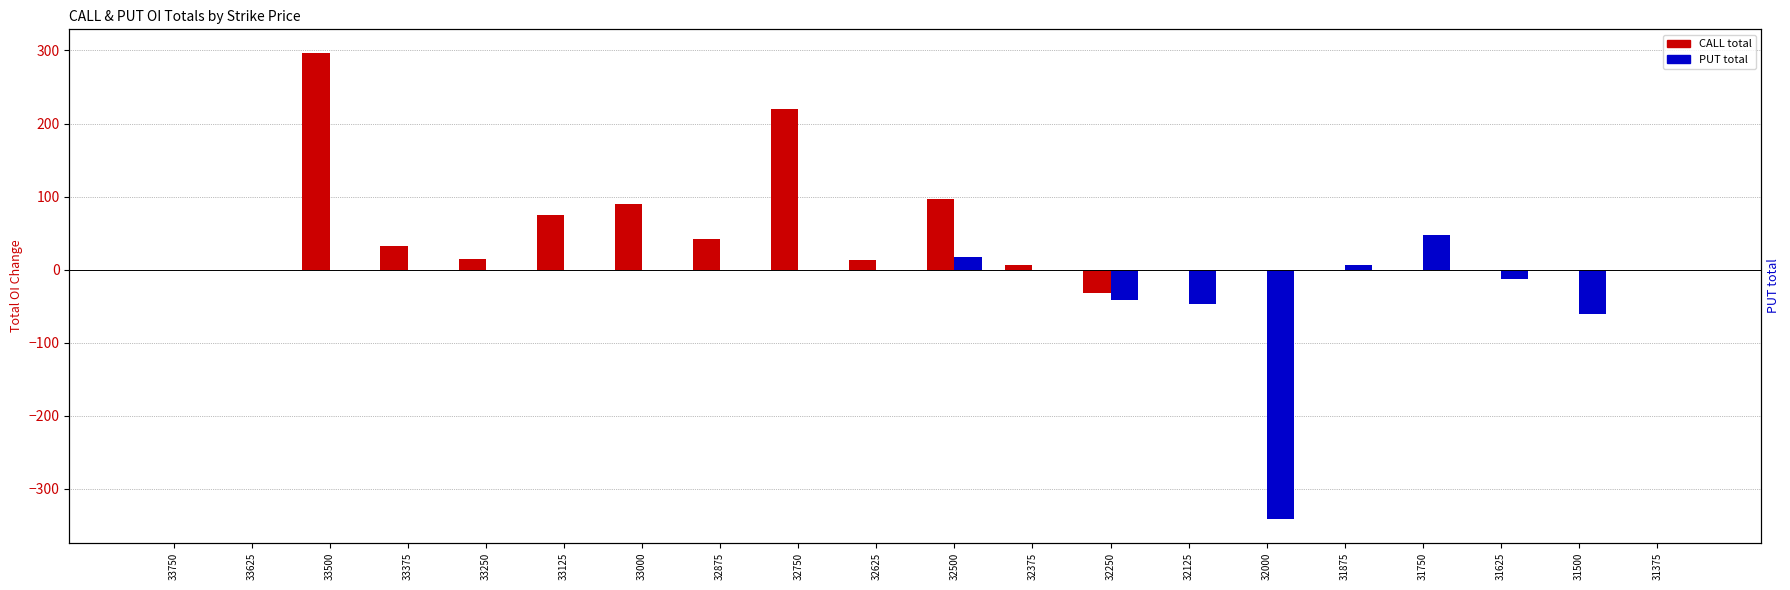

Does the chart contain stacked bars?

No